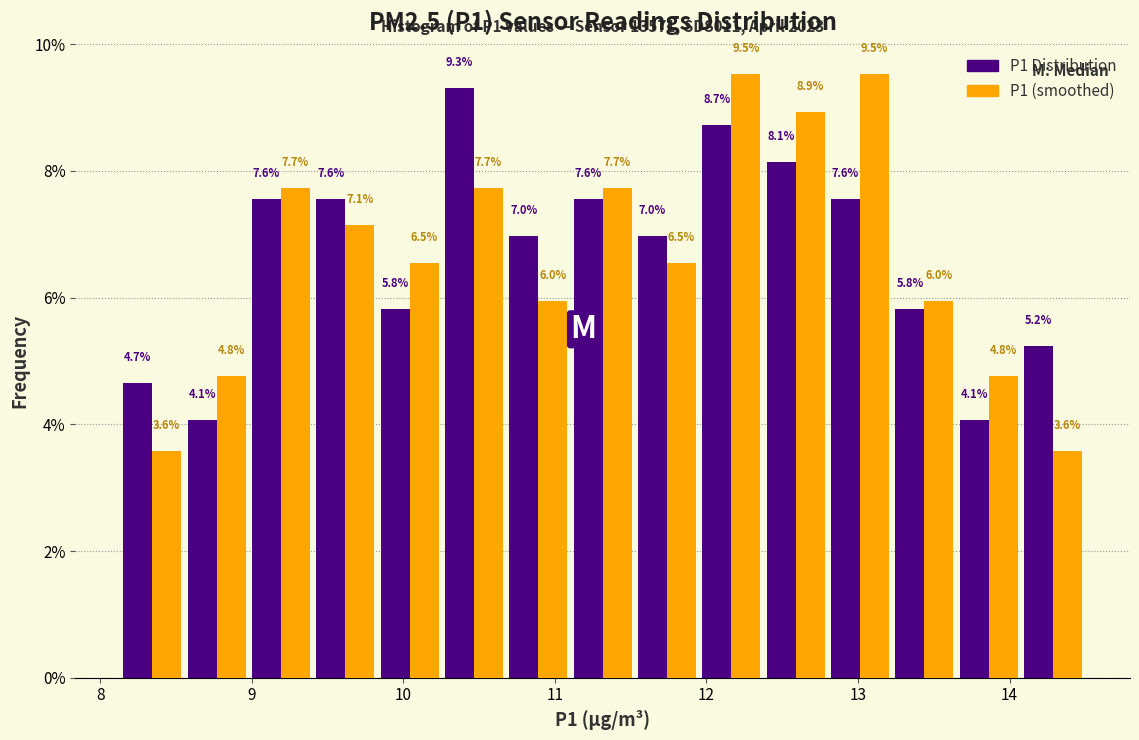

Reading left to right, list every range on the x-axis with the height of the bar of each series over it. The bar edges are not printed on the chart, so give them approximately, as read against the axis.

8.1 to 8.6: P1 Distribution=4.7	P1 (smoothed)=3.6
8.6 to 9.0: P1 Distribution=4.1	P1 (smoothed)=4.8
9.0 to 9.4: P1 Distribution=7.6	P1 (smoothed)=7.7
9.4 to 9.8: P1 Distribution=7.6	P1 (smoothed)=7.1
9.8 to 10.3: P1 Distribution=5.8	P1 (smoothed)=6.5
10.3 to 10.7: P1 Distribution=9.3	P1 (smoothed)=7.7
10.7 to 11.1: P1 Distribution=7.0	P1 (smoothed)=6.0
11.1 to 11.5: P1 Distribution=7.6	P1 (smoothed)=7.7
11.5 to 12.0: P1 Distribution=7.0	P1 (smoothed)=6.5
12.0 to 12.4: P1 Distribution=8.7	P1 (smoothed)=9.5
12.4 to 12.8: P1 Distribution=8.1	P1 (smoothed)=8.9
12.8 to 13.2: P1 Distribution=7.6	P1 (smoothed)=9.5
13.2 to 13.7: P1 Distribution=5.8	P1 (smoothed)=6.0
13.7 to 14.1: P1 Distribution=4.1	P1 (smoothed)=4.8
14.1 to 14.5: P1 Distribution=5.2	P1 (smoothed)=3.6